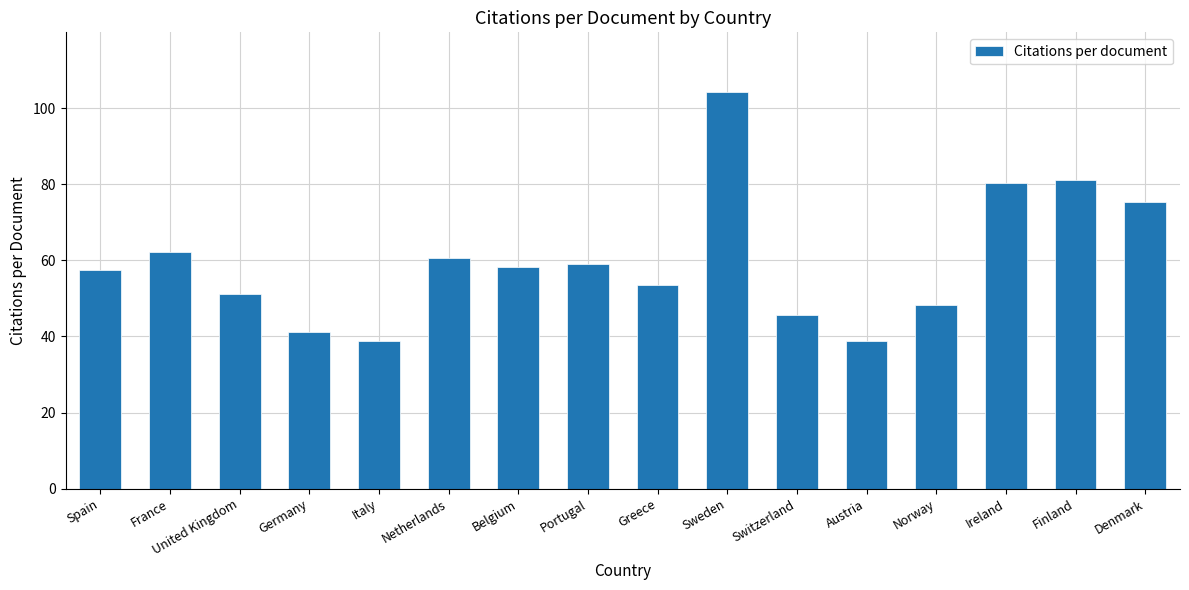

What is the smallest value displayed?

38.7